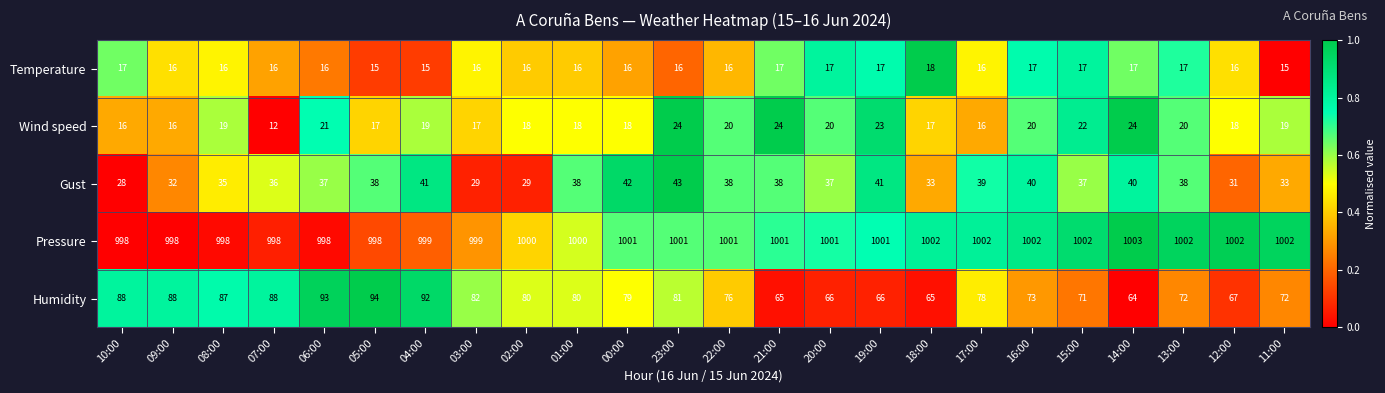

Count the number of categories in the chart.

24